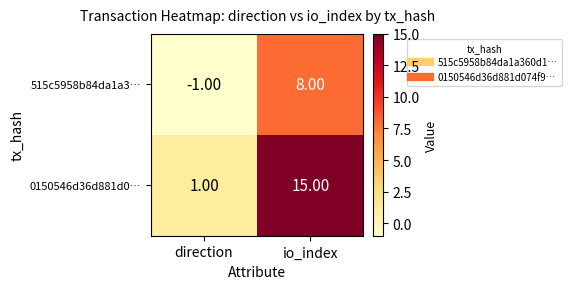

List the series in order of their peak value, lowest first.

515c5958b84da1a3…, 0150546d36d881d0…